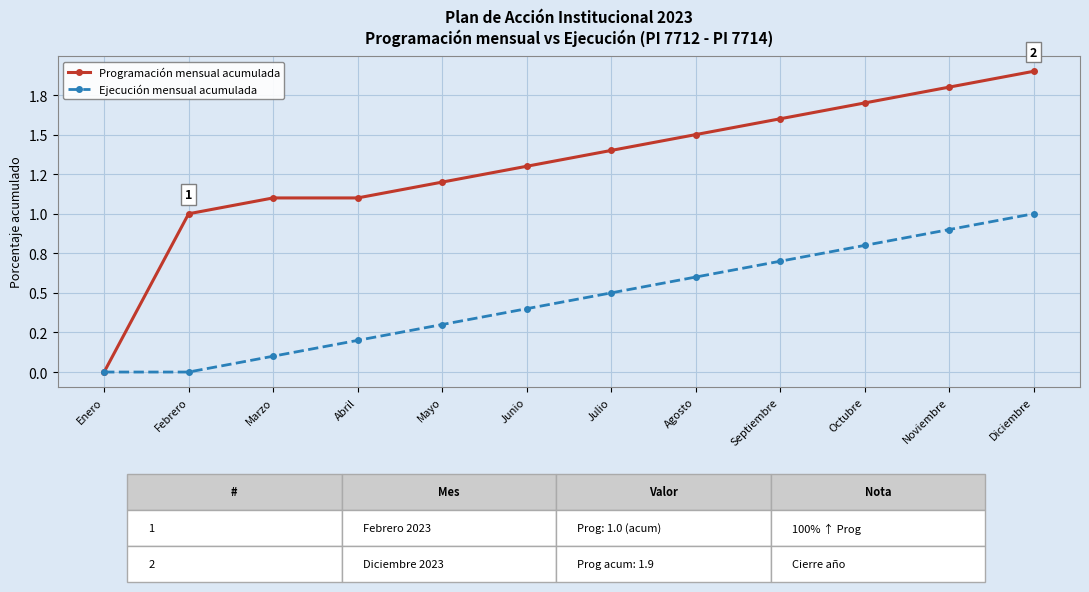

Does the chart have visible grid lines?

Yes